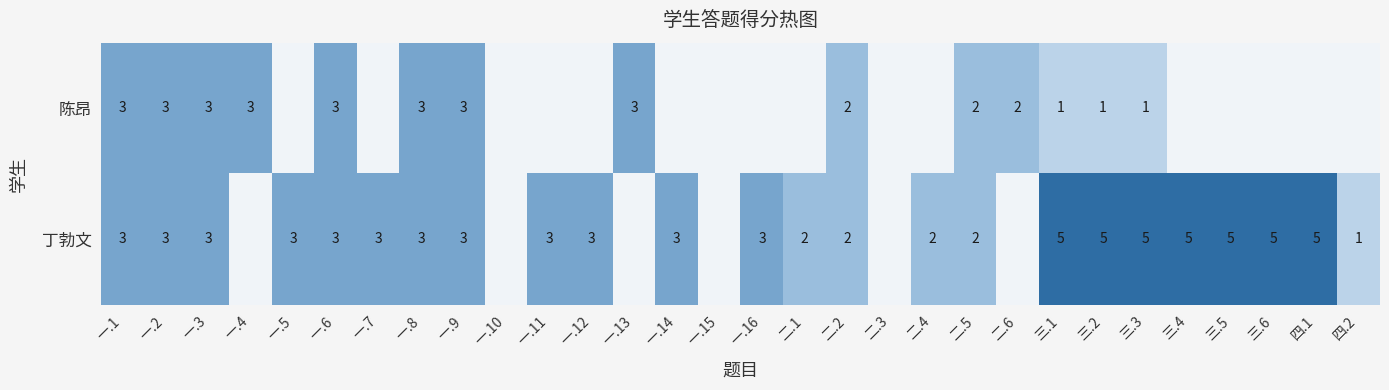

What is the total value across all series at 三.2?

6